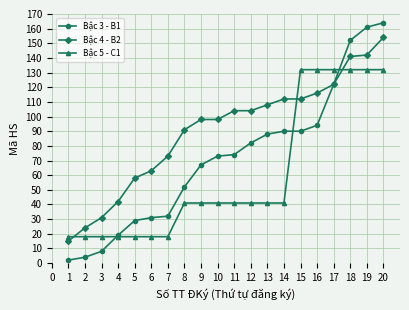

At which label does Bậc 4 - B2 reach its peak?

20